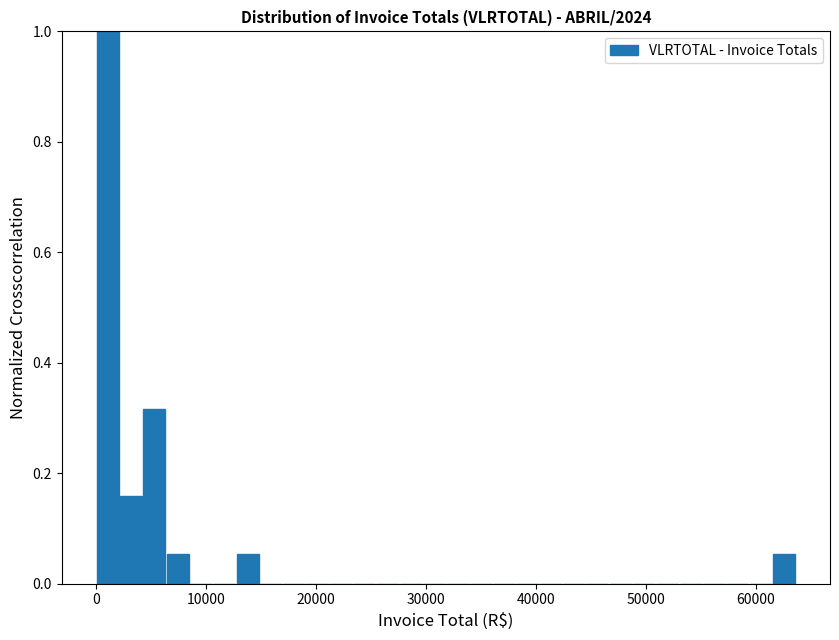

Around what value on the x-axis is the tallest bar? Give the approximate position of its centre, as read against the axis.

1000